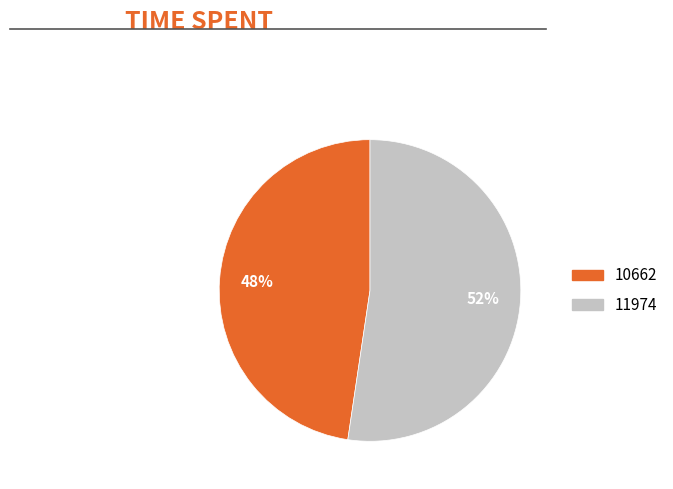

Which category accounts for the majority?

11974